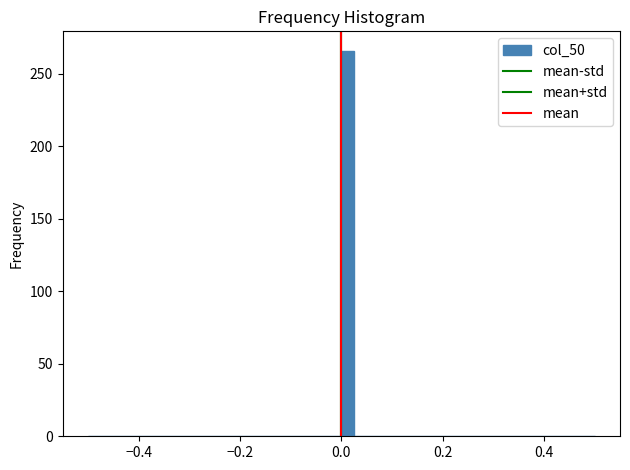

Read against the x-axis, roughly where is the centre of the tallest bar?

0.02